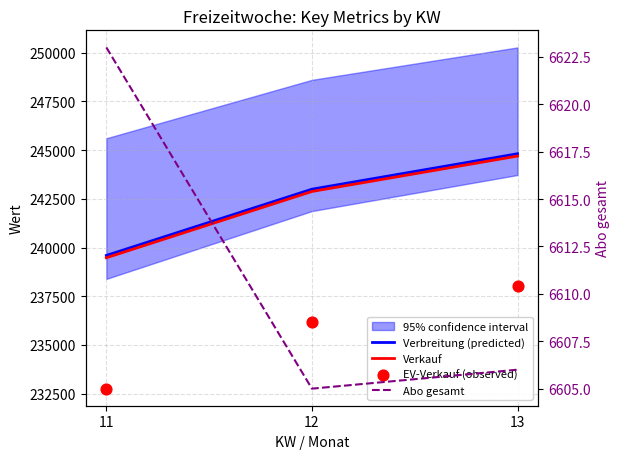

Which series has the largest Y range (max minus min)?

EV-Verkauf (observed)